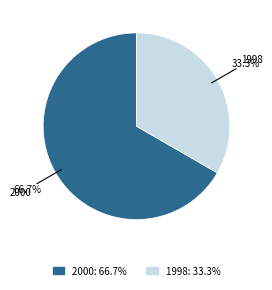

Do 1998 and 2000 together represent more than half of the pie?

Yes